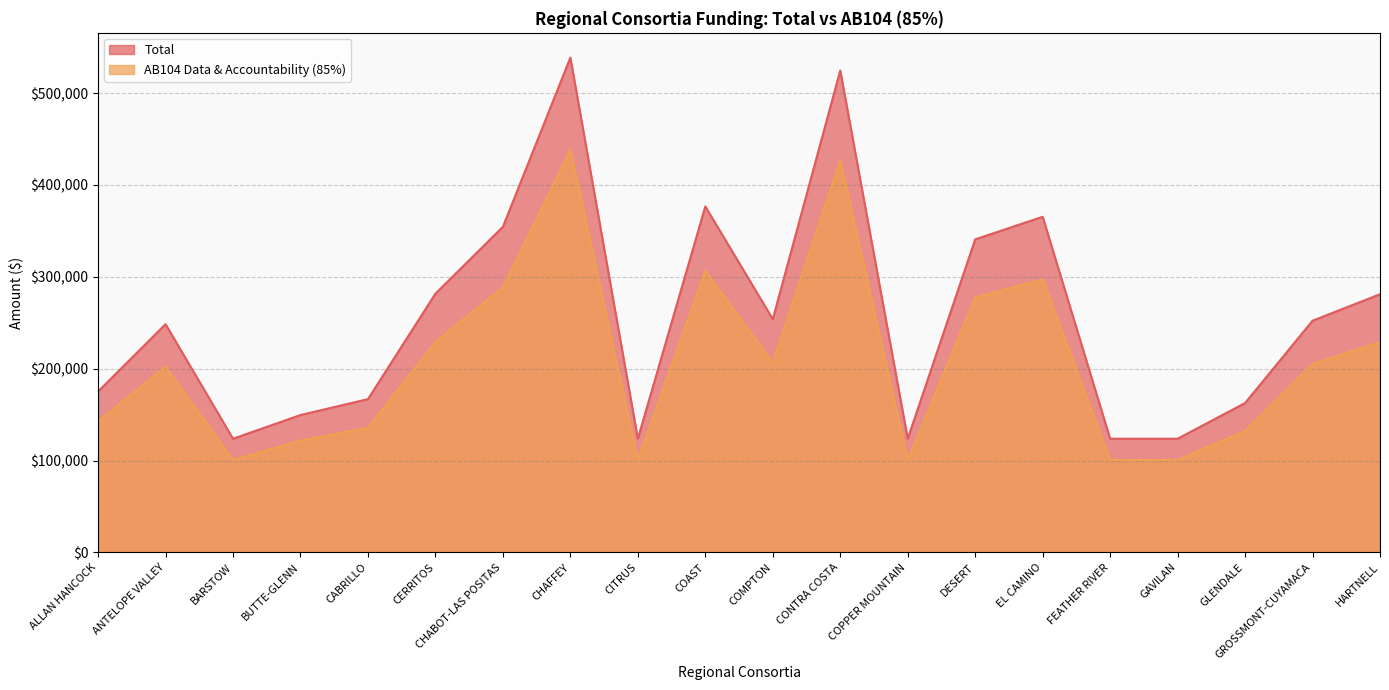

True or false: Total and AB104 Data & Accountability (85%) cross at least once.

False